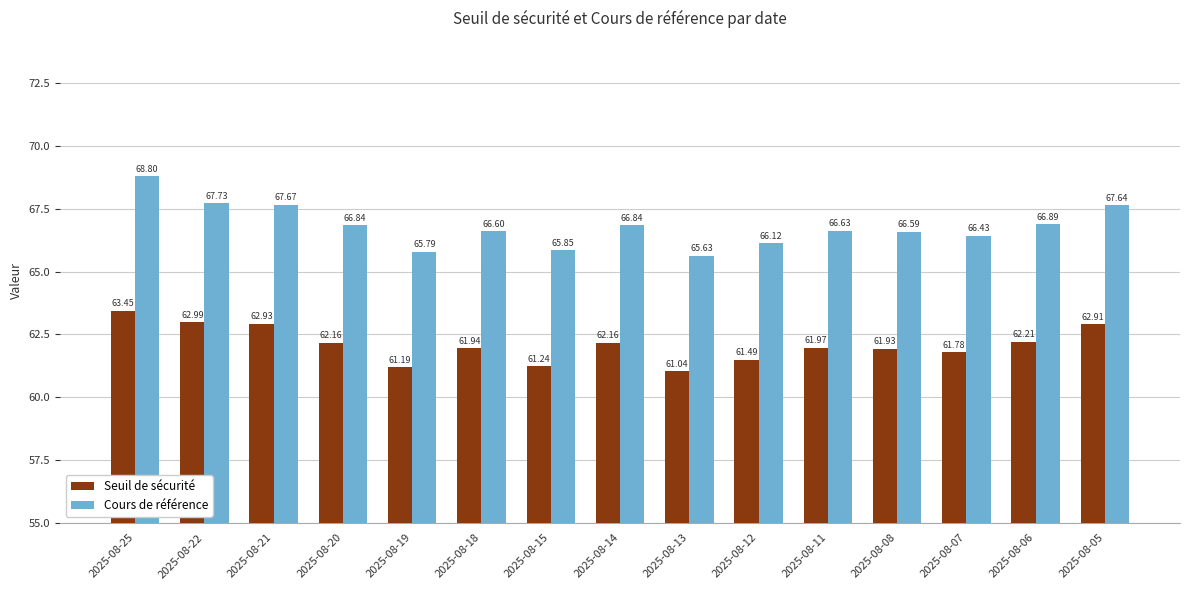

What is the difference between the highest and lowest values at 2025-08-06?

4.7